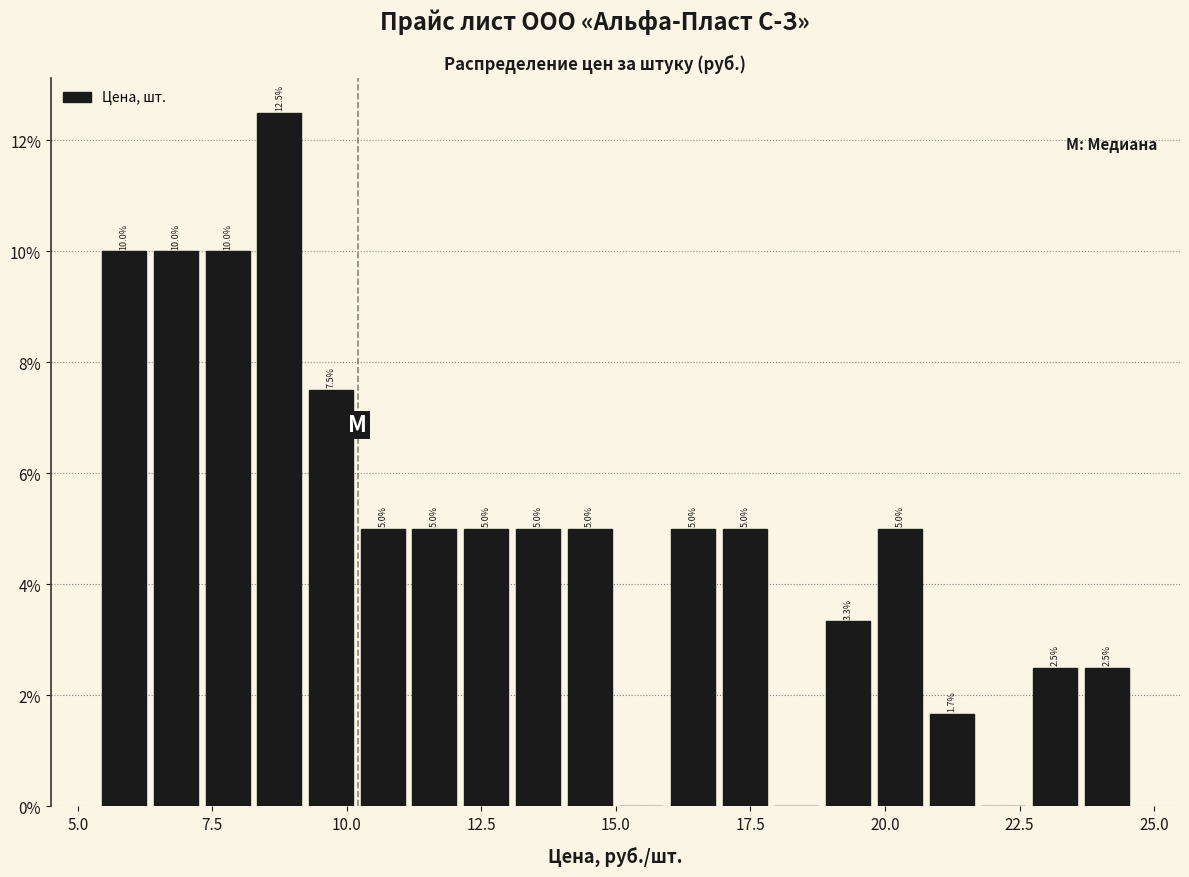

Around what value on the x-axis is the tallest bar? Give the approximate position of its centre, as read against the axis.

8.5